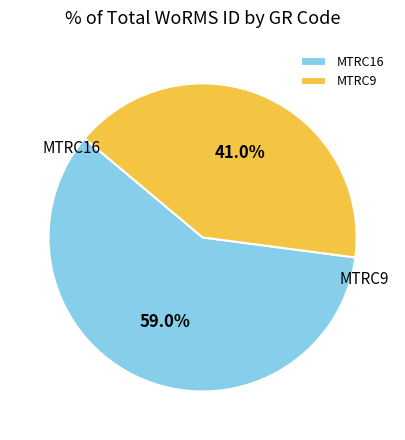

To the nearest percent, what is the average slice percentage?

50%